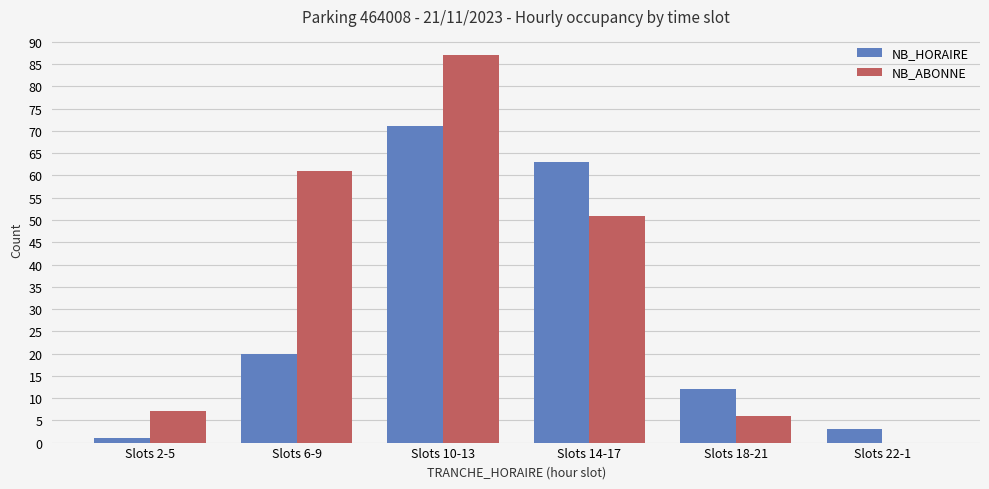

Which series changed the most between Slots 2-5 and Slots 10-13?

NB_ABONNE